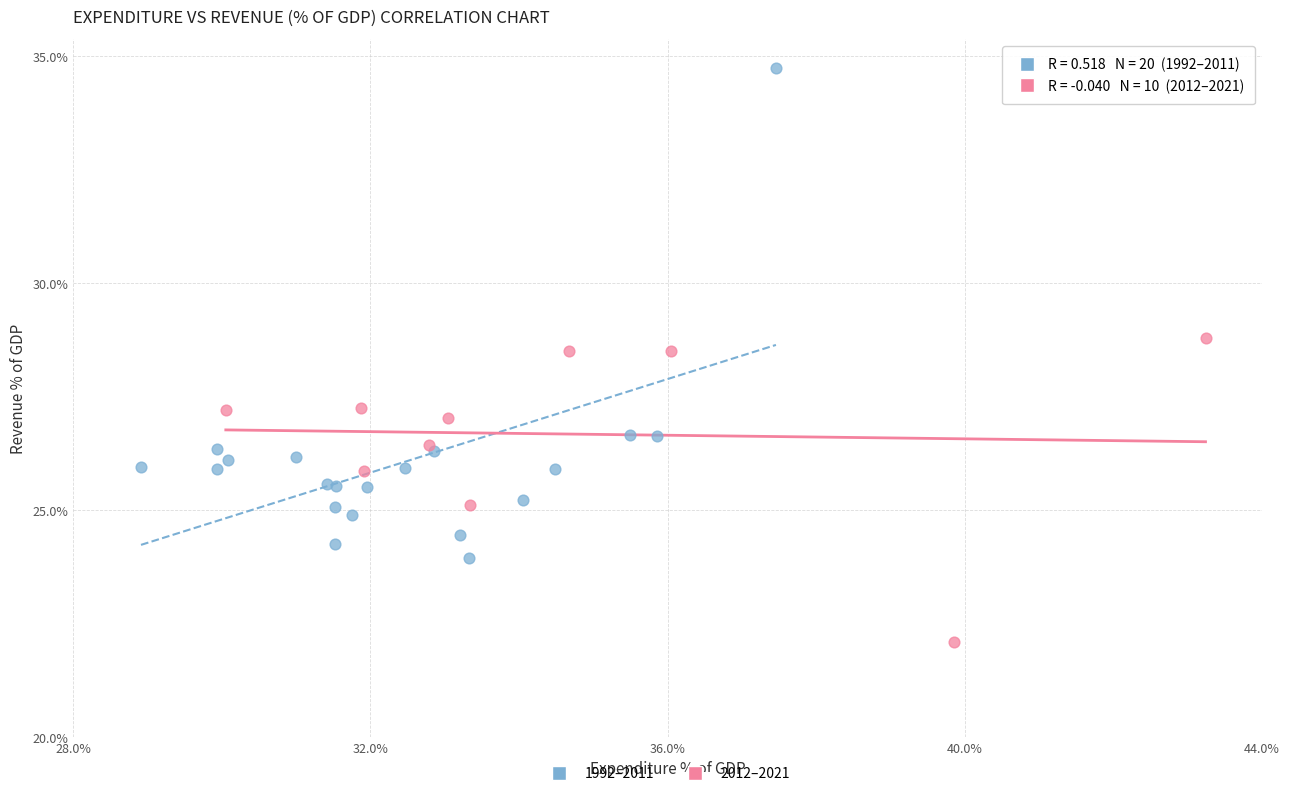

Which series contains the highest Y value?

1992–2011